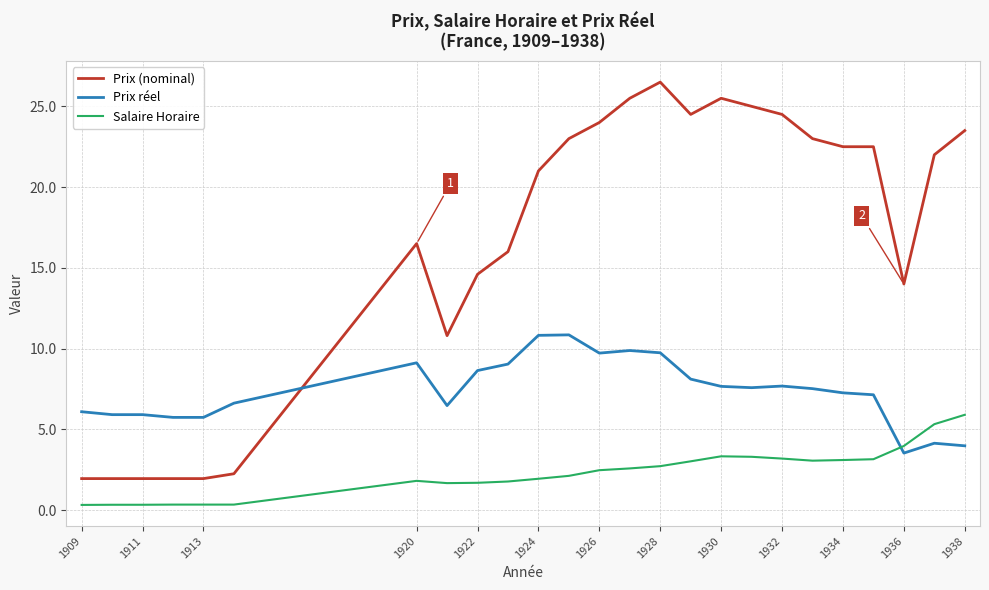

After their last crossing, which series has the higher values: Prix (nominal) or Prix réel?

Prix (nominal)